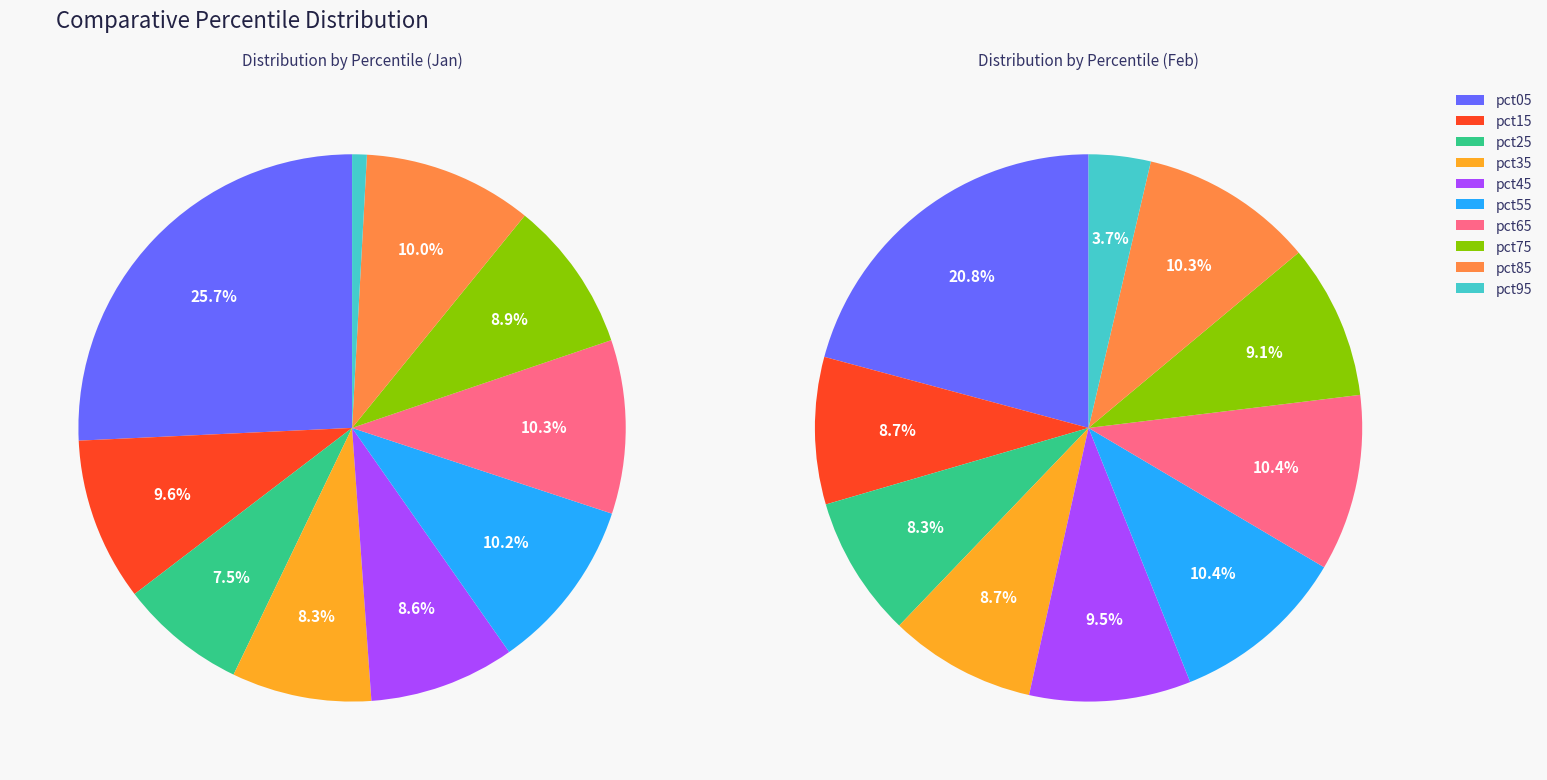

Which slice is the smallest?

pct95